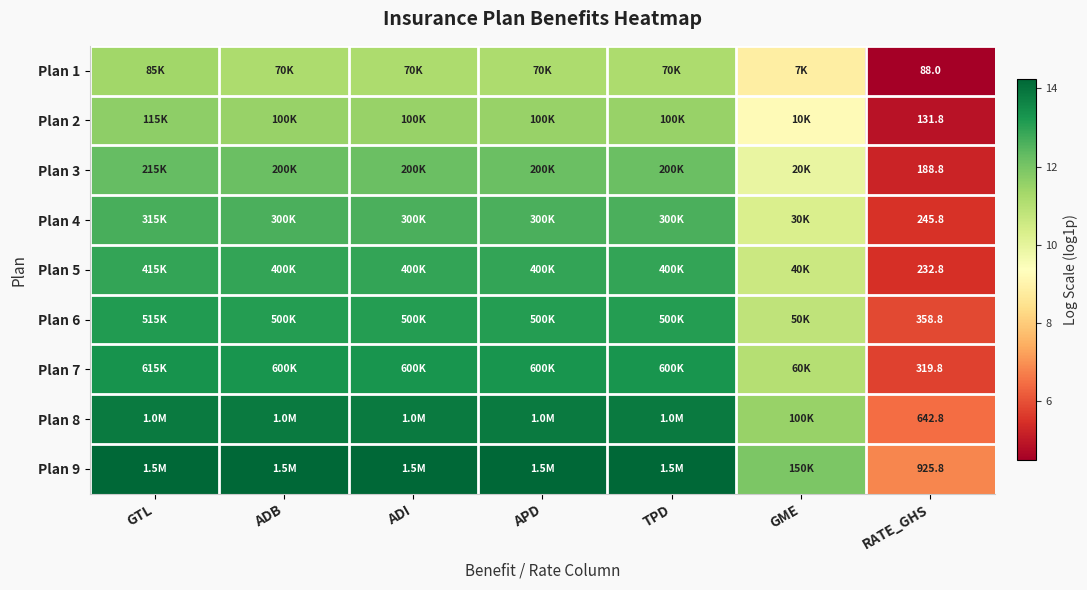

The value of Plan 4 at GME is 6.4. True or false?

False